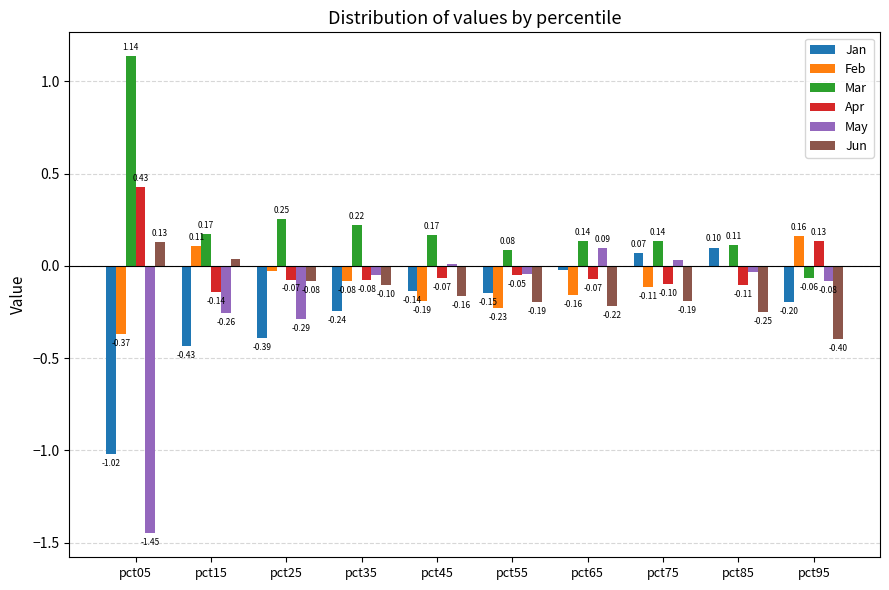

Is it true that Apr equals 0.2 at pct05?

False